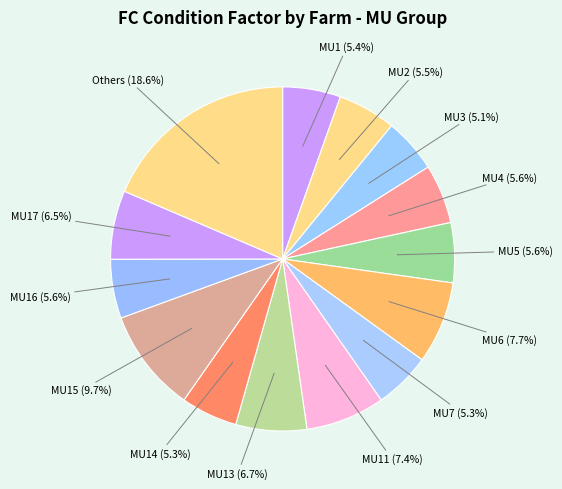

Combined, what portion of the pie is MU2 and MU5?

11.1%